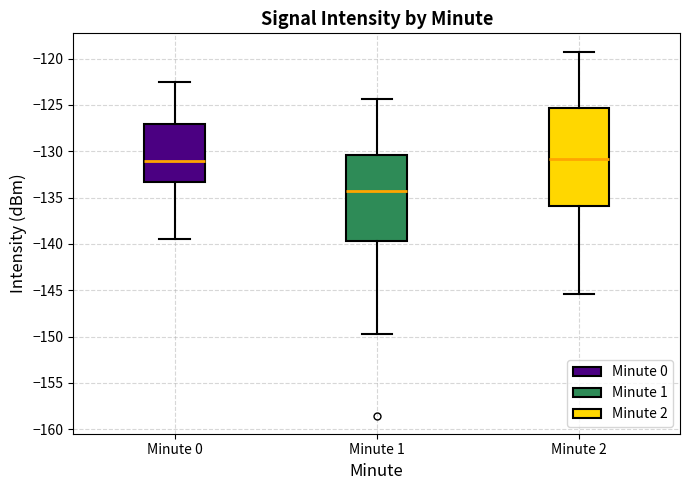

Reading left to right, read every box against the y-axis: the position of its median line, the range the box covers, and the ends of its whiskers. The values are not printed on the chart, so give them approximately, as read against the axis.

Minute 0: median -131.0, box -133.5 to -127.0, whiskers -139.5 to -122.5
Minute 1: median -134.5, box -139.5 to -130.5, whiskers -149.5 to -124.5
Minute 2: median -131.0, box -136.0 to -125.5, whiskers -145.5 to -119.0